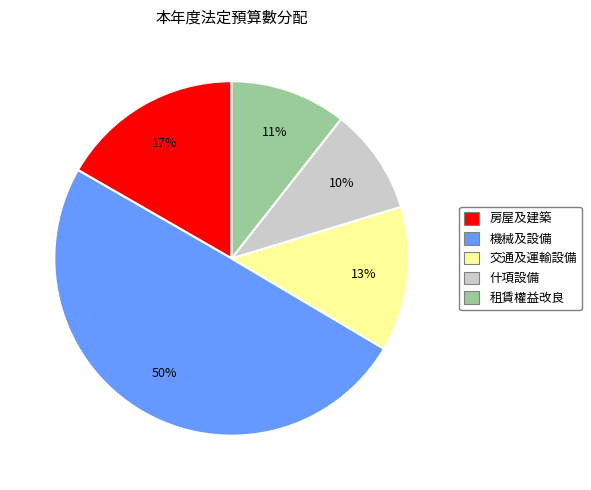

Combined, do 什項設備 and 房屋及建築 account for over 50%?

No